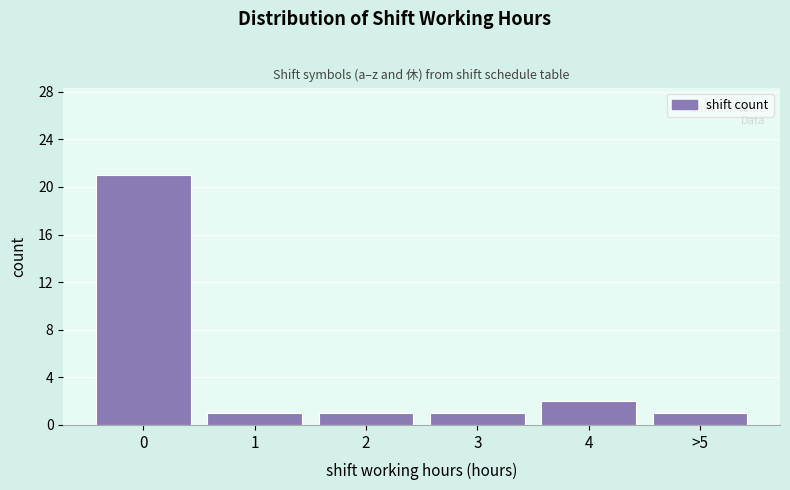

Reading left to right, list all the values displayed in this chart.

21	1	1	1	2	1